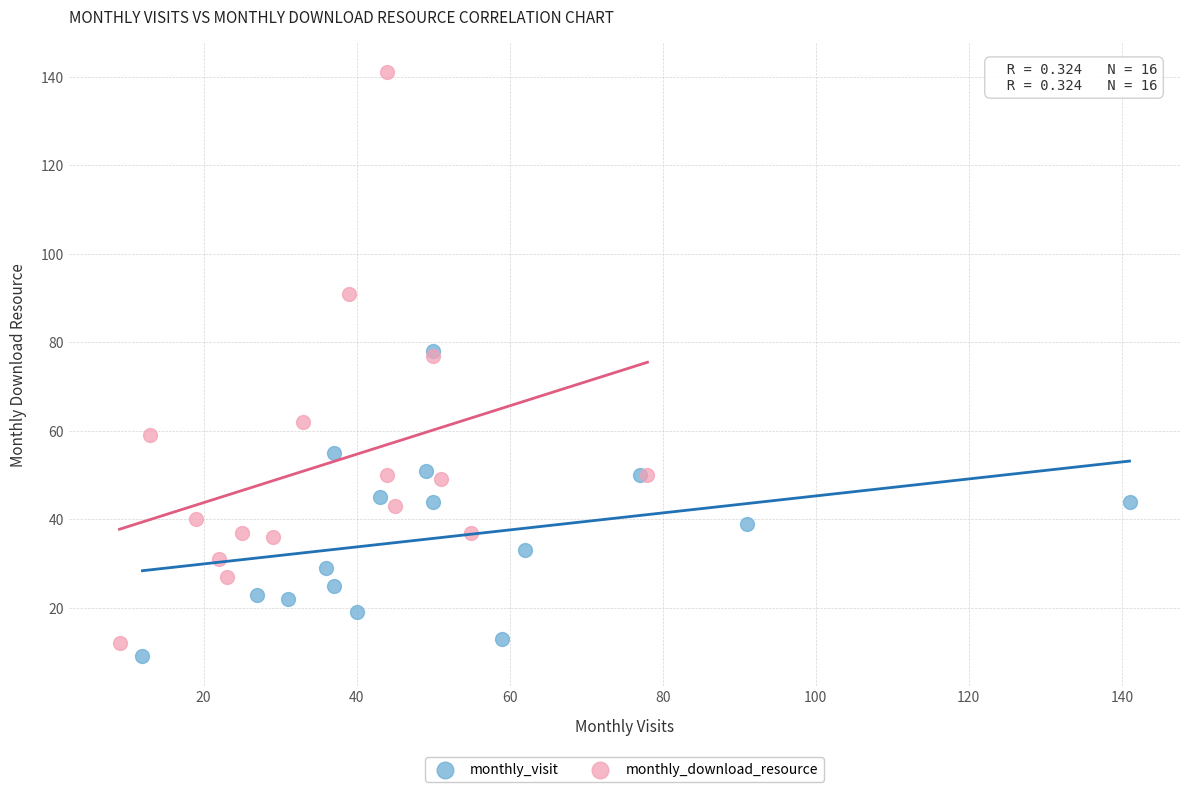

Which series contains the highest Y value?

monthly_download_resource